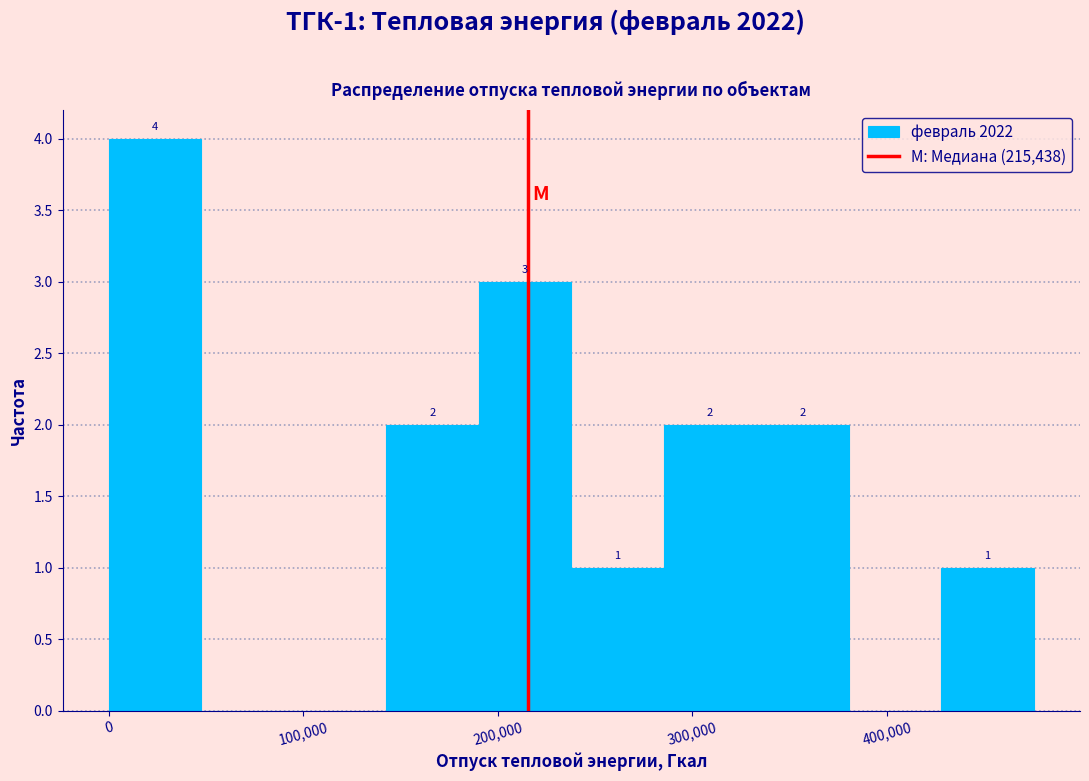

Over which range of the x-axis is the bar tallest?

0 to 50000